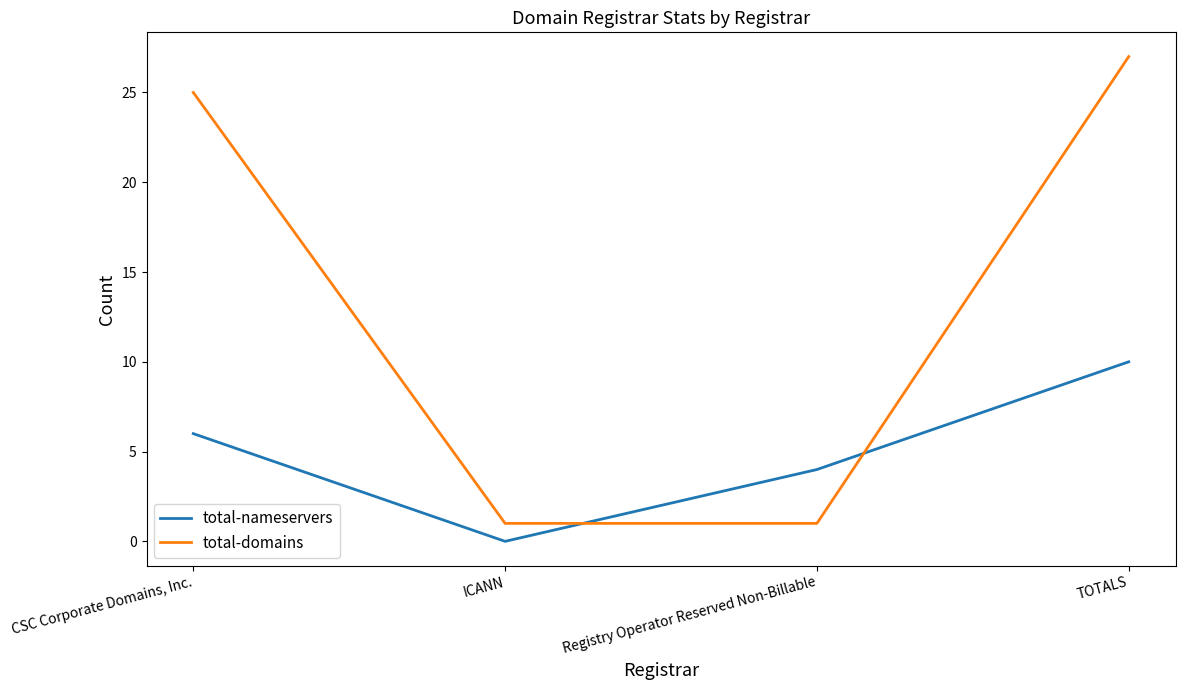

The value of total-nameservers at Registry Operator Reserved Non-Billable is 2. True or false?

False